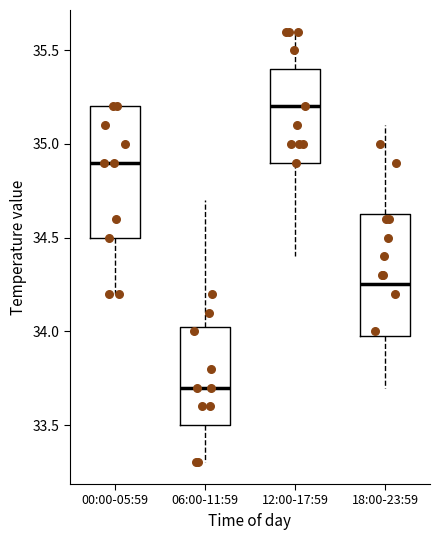

Which box's median line is the highest?

12:00-17:59